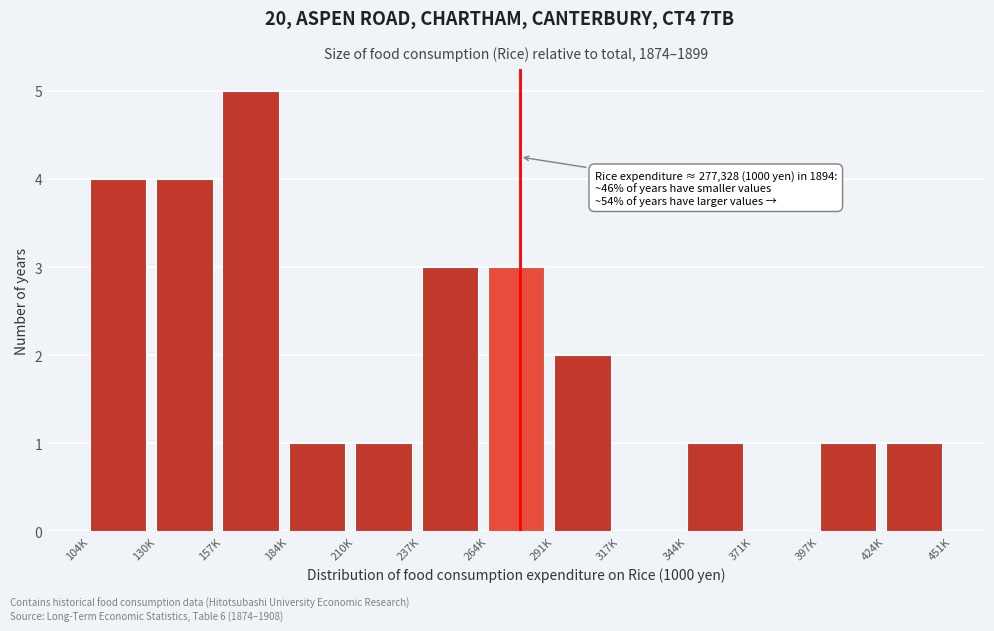

What is the maximum value shown in the chart?

5